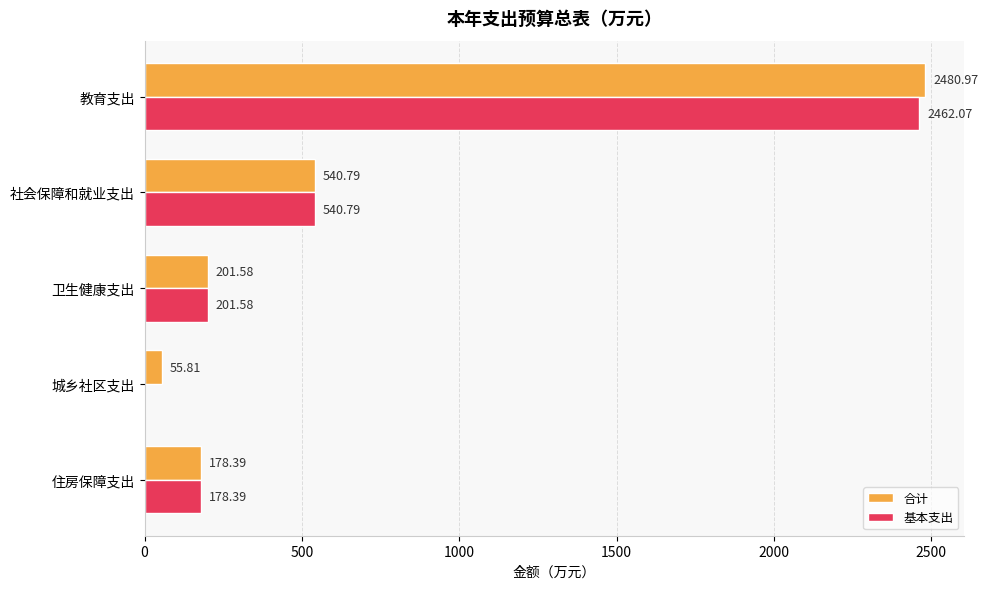

How many values in the 基本支出 series exceed 201?

3